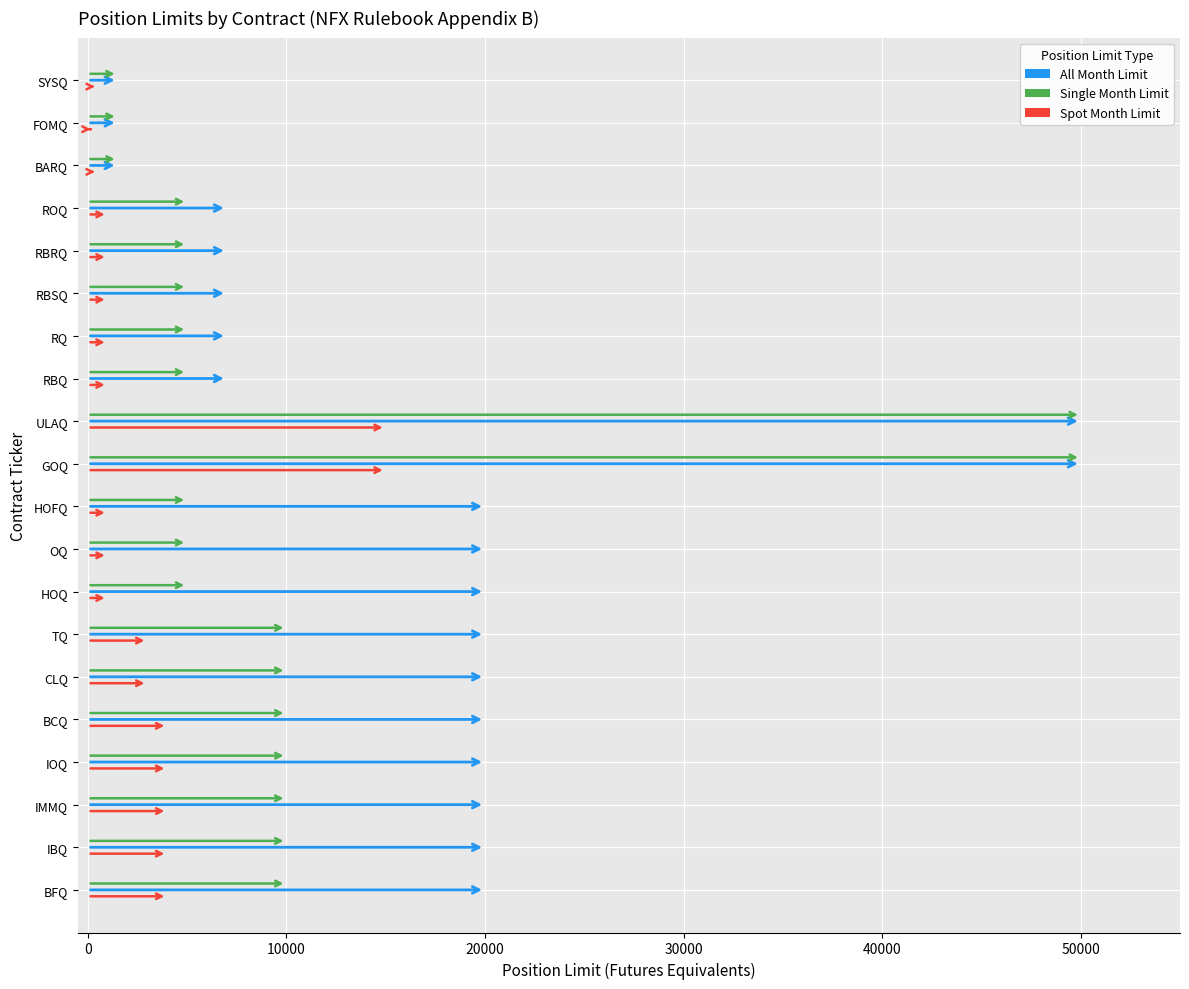

List the labels in order of Single Month Limit value, smallest first.

BARQ, FOMQ, SYSQ, HOQ, OQ, HOFQ, RBQ, RQ, RBSQ, RBRQ, ROQ, BFQ, IBQ, IMMQ, IOQ, BCQ, CLQ, TQ, GOQ, ULAQ